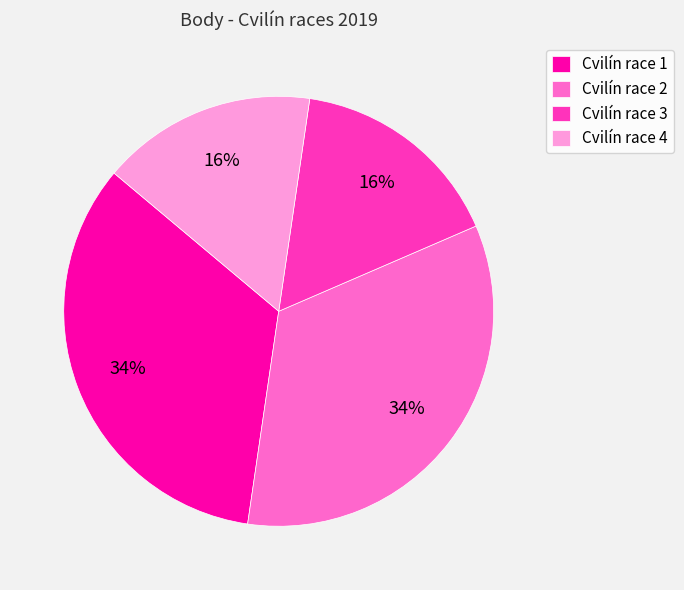

How many slices are in this pie chart?

4